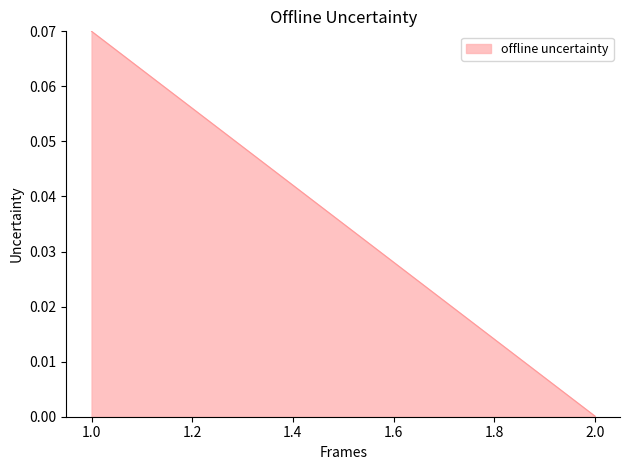

Rank the categories by value from highest to lowest.

1, 1, 2